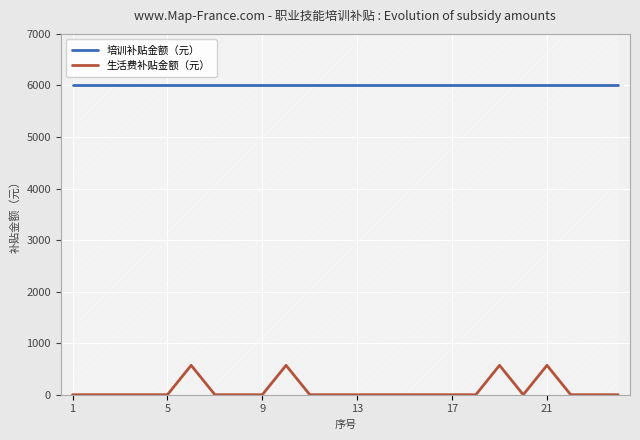

Which series has the largest total across all categories?

培训补贴金额（元）